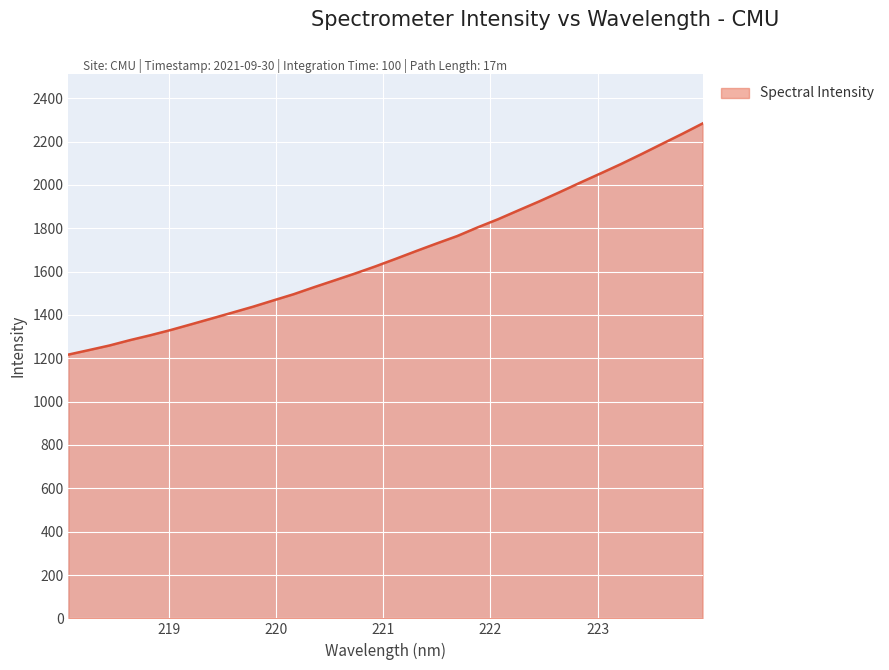

What is the greatest value displayed?

2283.4